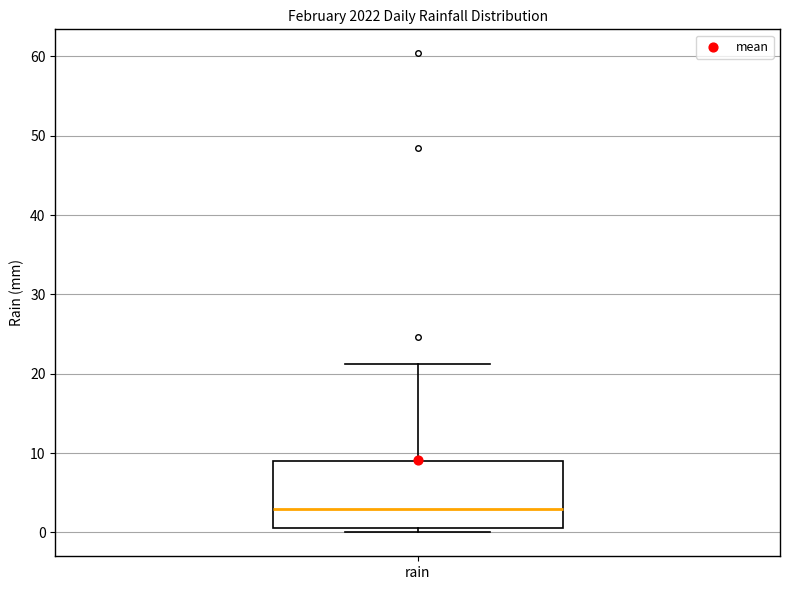

Read this box plot against the y-axis: the position of the median line, the range covered by the box, and the ends of both whiskers. The values are not printed on the chart, so give them approximately, as read against the axis.

median 3, box 1 to 9, whiskers 0 to 21